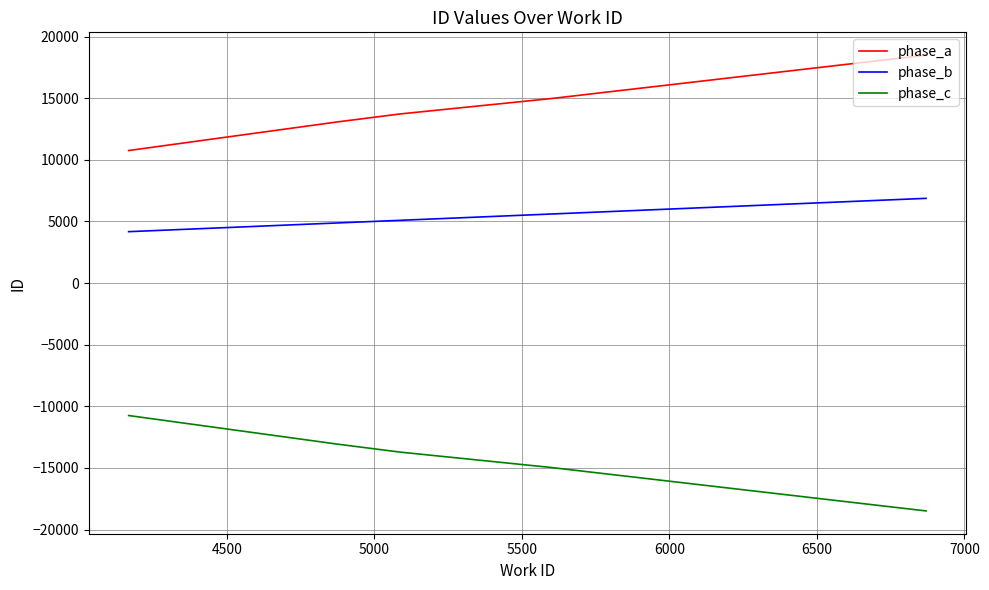

What is the average value of the phase_b series?

5320